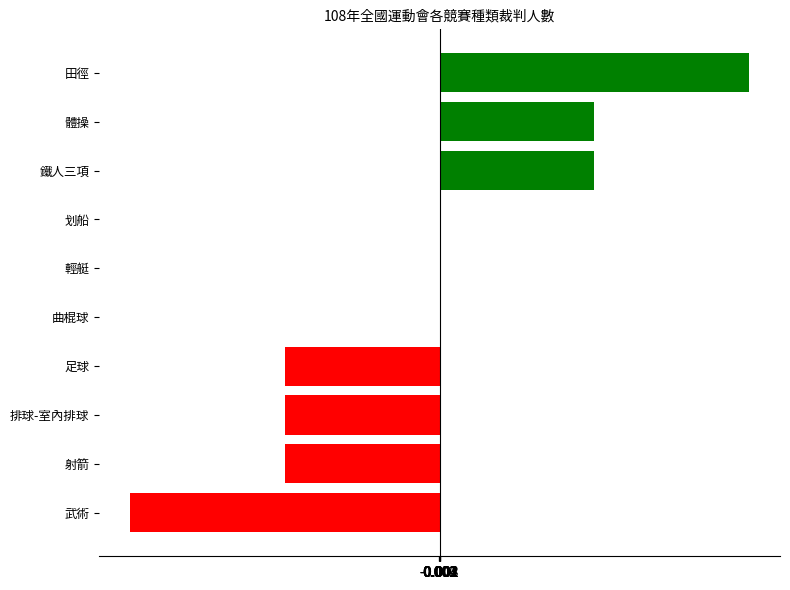

Reading top to bottom, extract all data points from this chart.

田徑=2	體操=1	鐵人三項=1	划船=0	輕艇=0	曲棍球=0	足球=-1	排球-室內排球=-1	射箭=-1	武術=-2